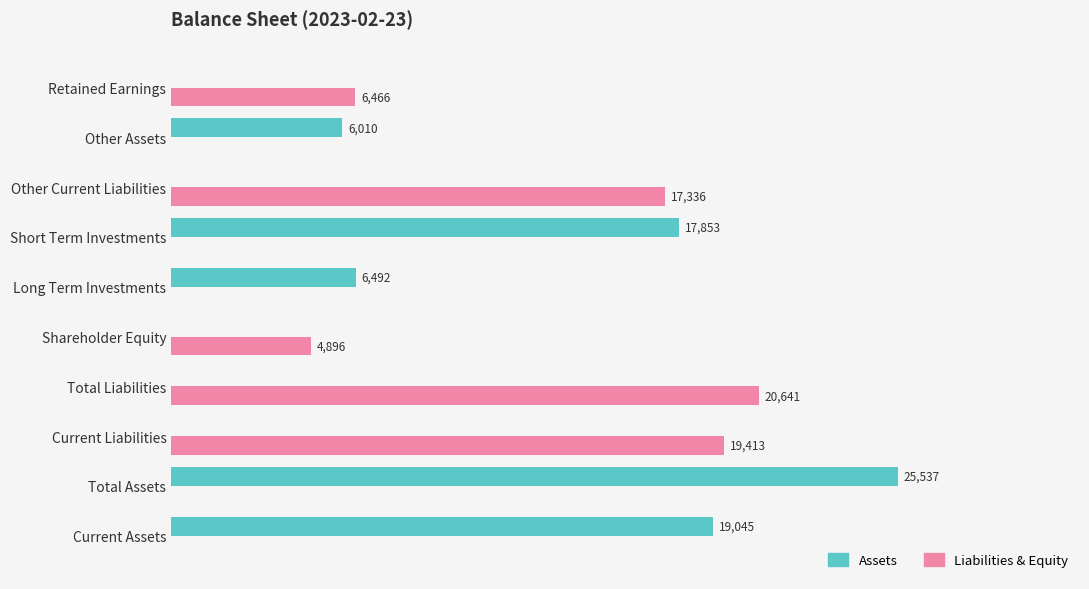

At which category is the sum across all series the highest?

Total Assets